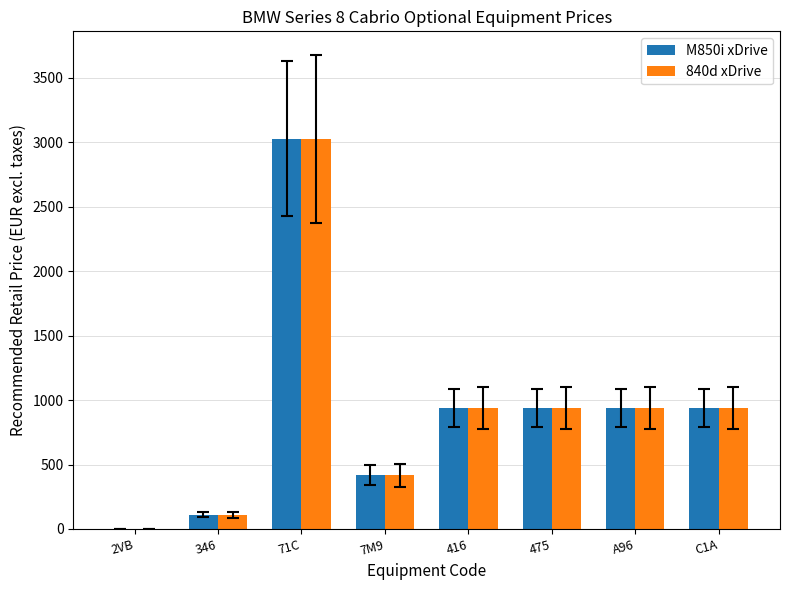

How many data points in M850i xDrive are above 938?

5